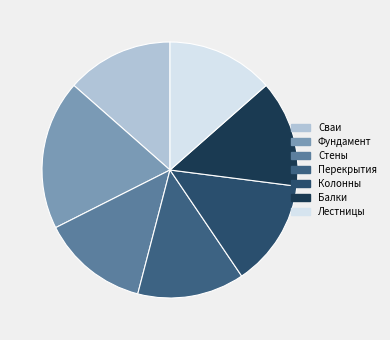

How many segments does this pie chart have?

7